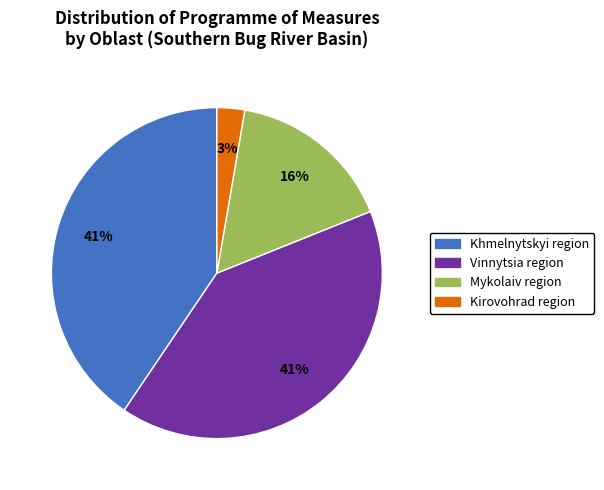

To the nearest percent, what is the average slice percentage?

25%